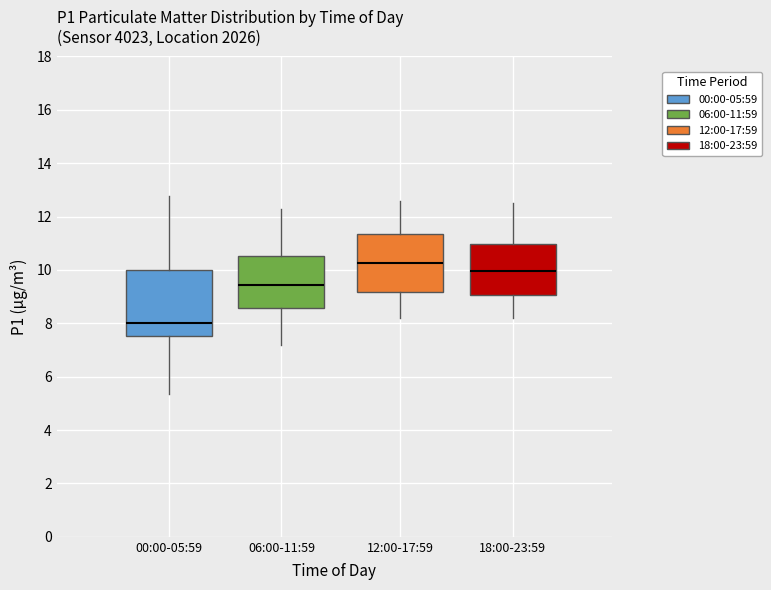

Reading left to right, read every box against the y-axis: the position of its median line, the range the box covers, and the ends of its whiskers. The values are not printed on the chart, so give them approximately, as read against the axis.

00:00-05:59: median 8.0, box 7.6 to 10.0, whiskers 5.4 to 12.8
06:00-11:59: median 9.4, box 8.6 to 10.6, whiskers 7.2 to 12.4
12:00-17:59: median 10.2, box 9.2 to 11.4, whiskers 8.2 to 12.6
18:00-23:59: median 10.0, box 9.0 to 11.0, whiskers 8.2 to 12.6